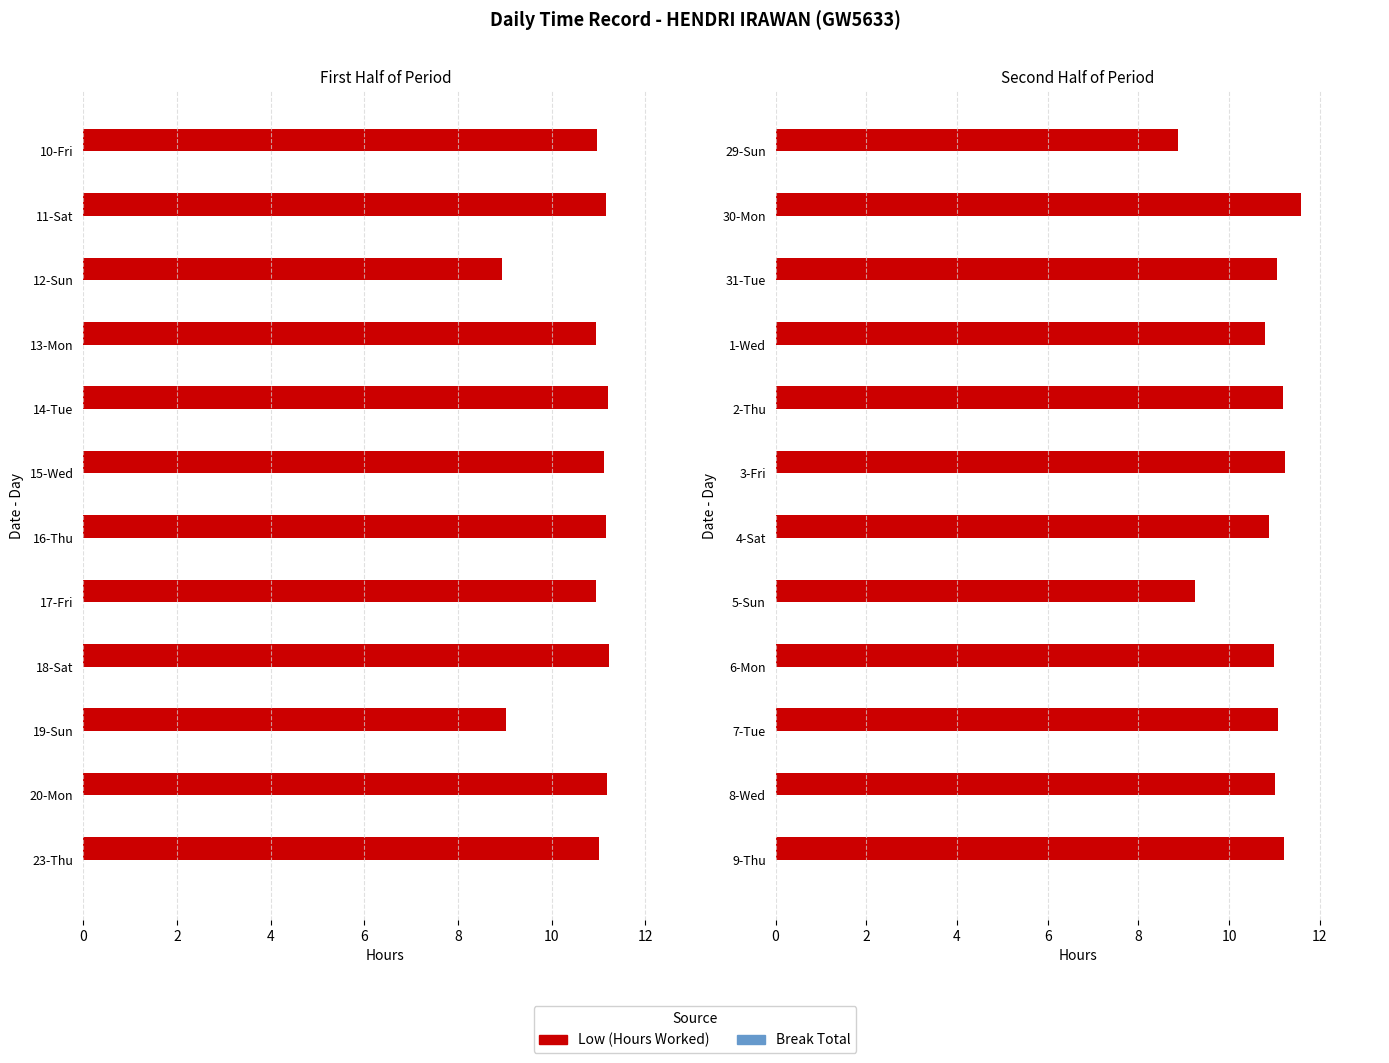

List the series in order of their peak value, highest first.

Low (Hours Worked), Break Total